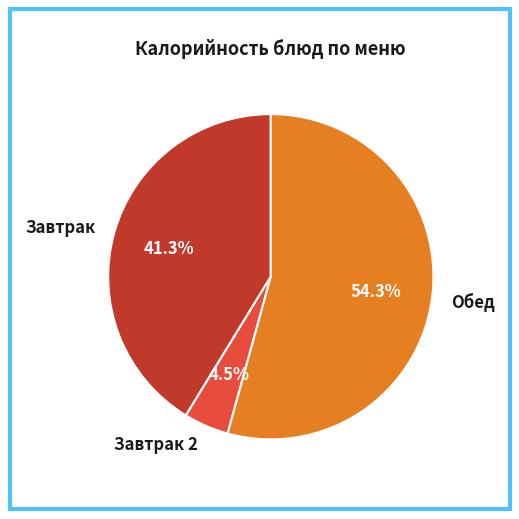

Is there a majority slice in this chart?

Yes